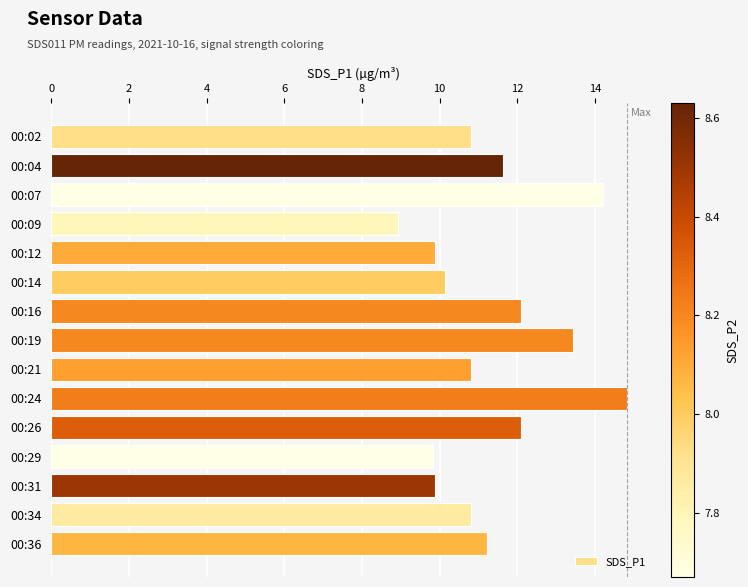

Which label corresponds to the smallest value in the chart?

00:09